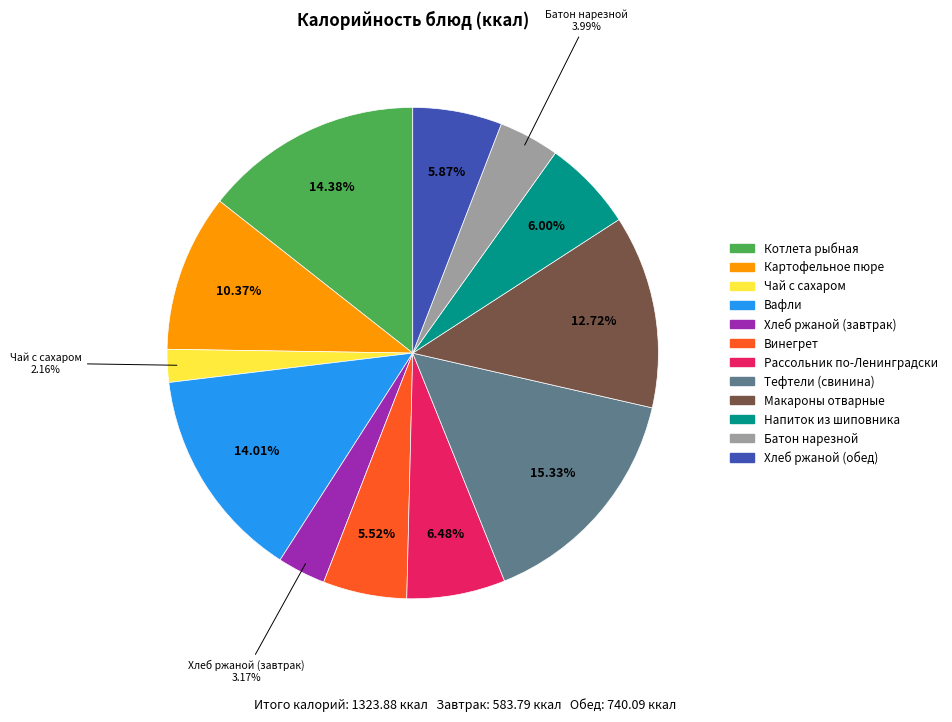

To the nearest percent, what portion does Чай с сахаром represent?

2%